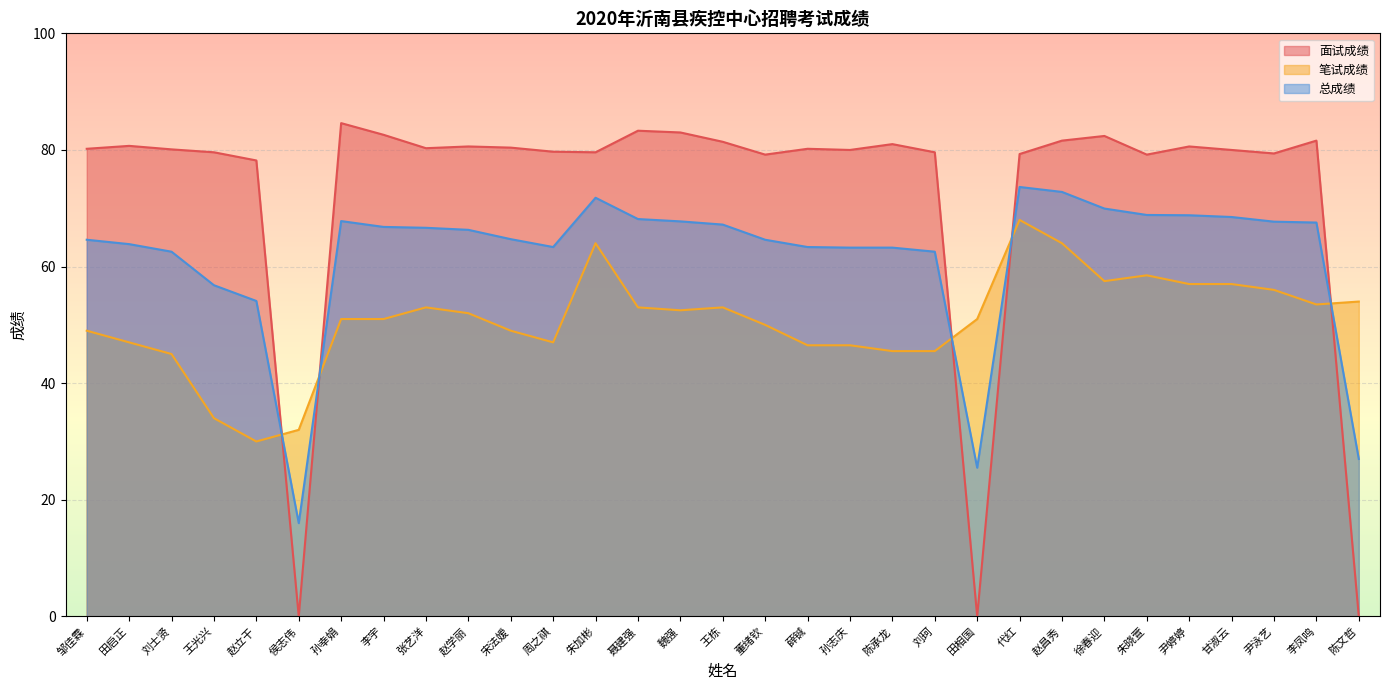

What is the difference between the maximum and minimum values in the 笔试成绩 series?

38.0